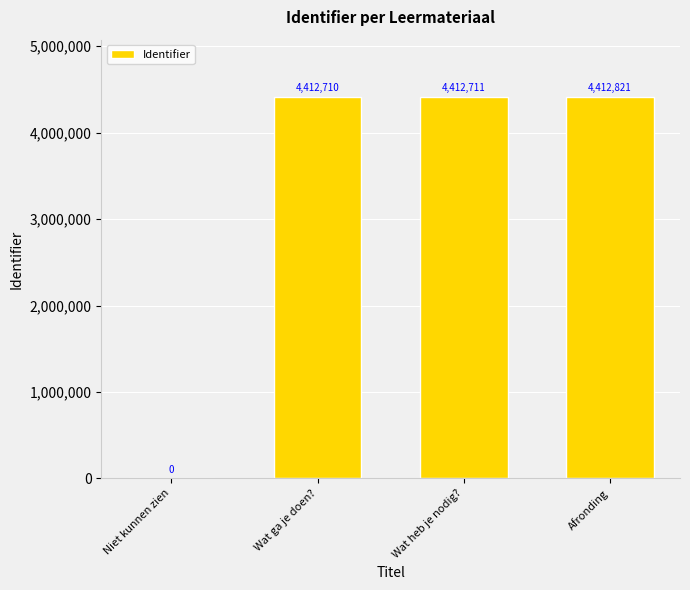

Are the bars horizontal?

No